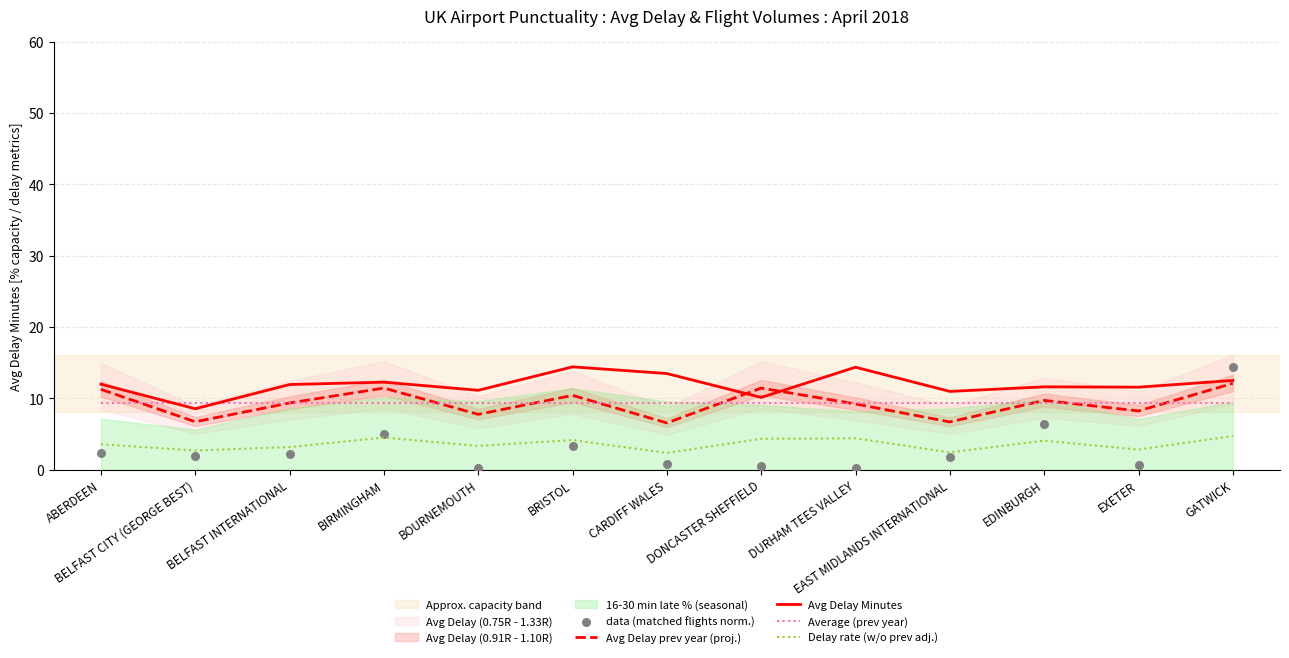

Is the value of Delay rate (w/o prev adj.) at DONCASTER SHEFFIELD greater than the value of Avg Delay Minutes at EAST MIDLANDS INTERNATIONAL?

No